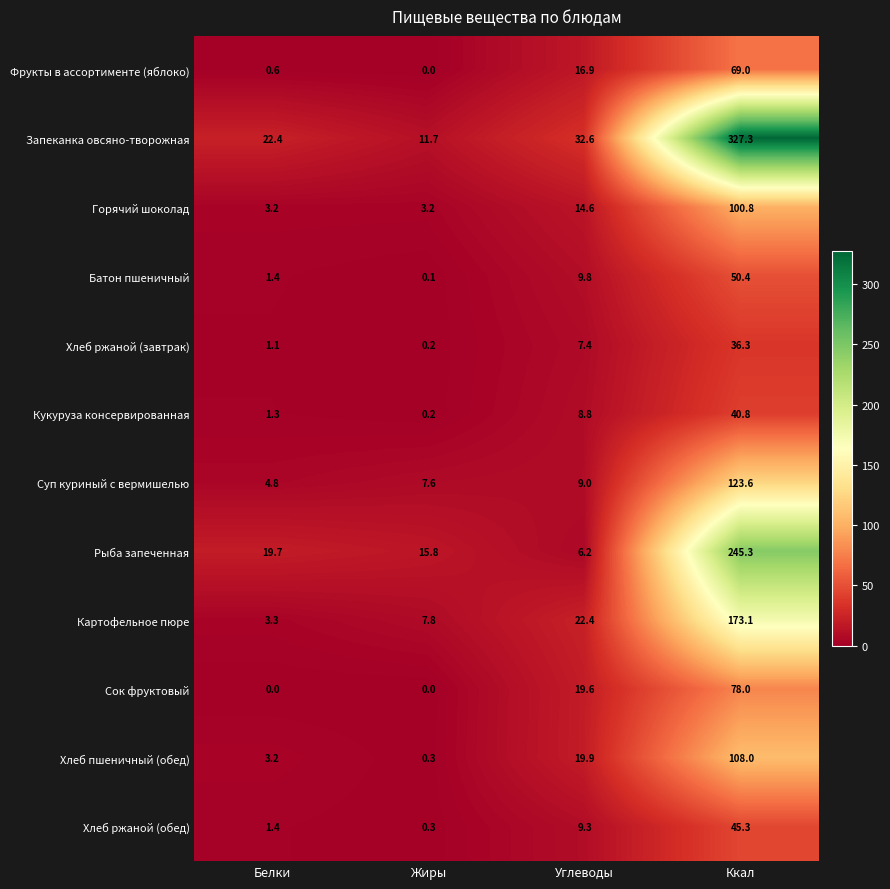

Which series has the widest spread of values?

Запеканка овсяно-творожная